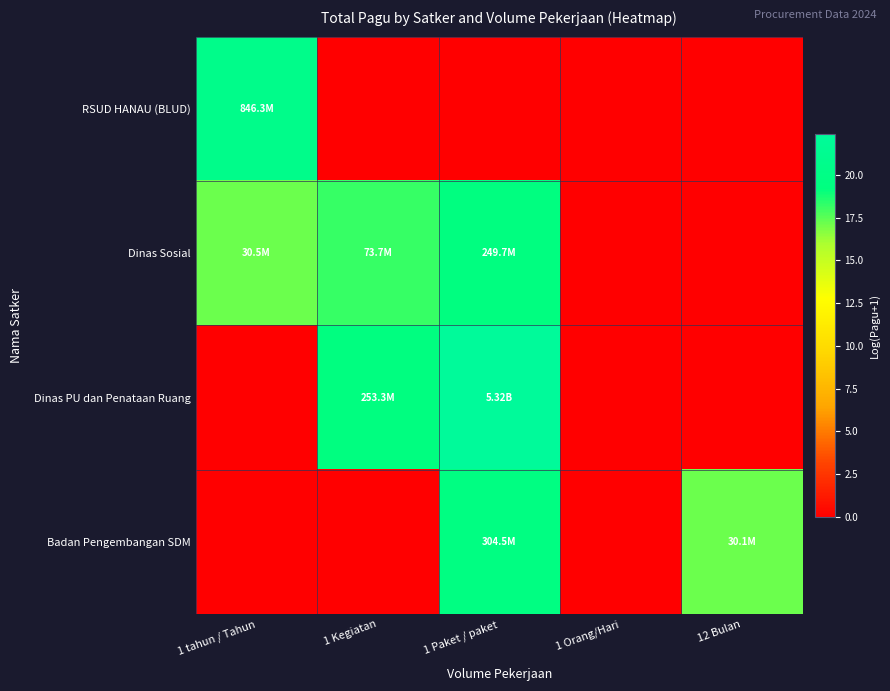

What is the spread (max minus min) of values at 1 tahun / Tahun?

20.6